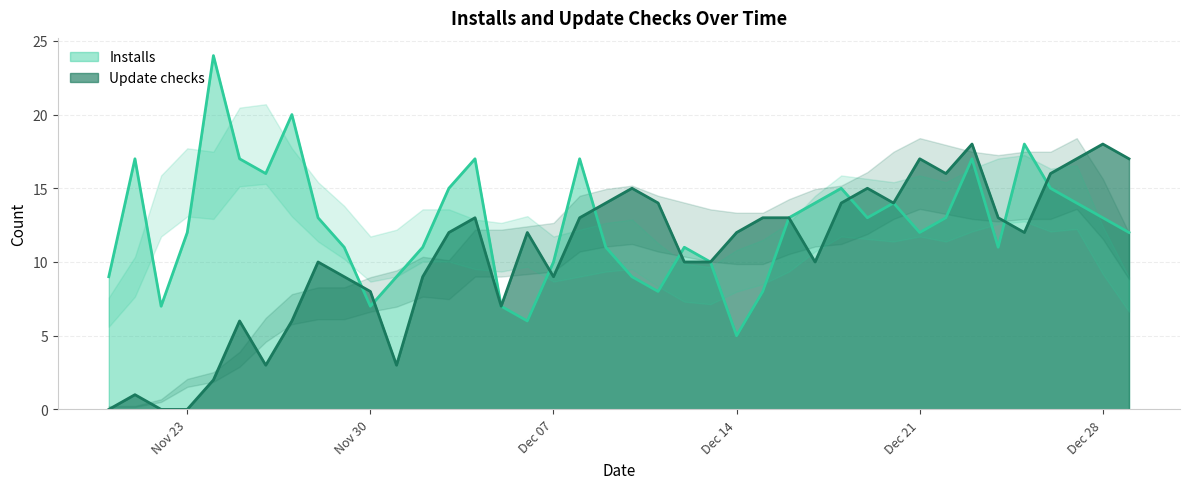

What is the value of the Update checks point at the 13th from the left?

9